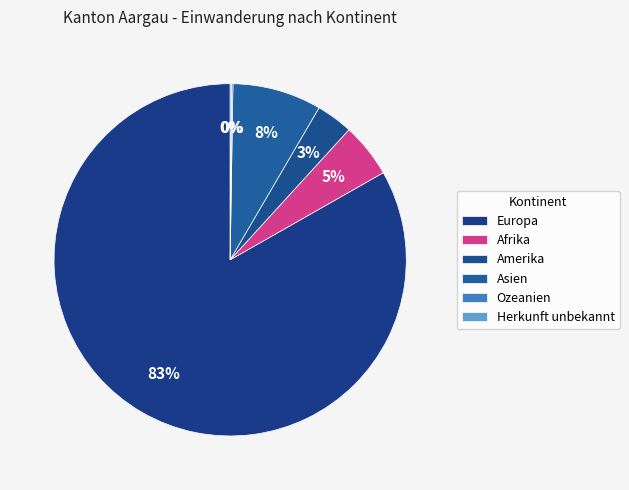

Which has a higher value, Ozeanien or Asien?

Asien